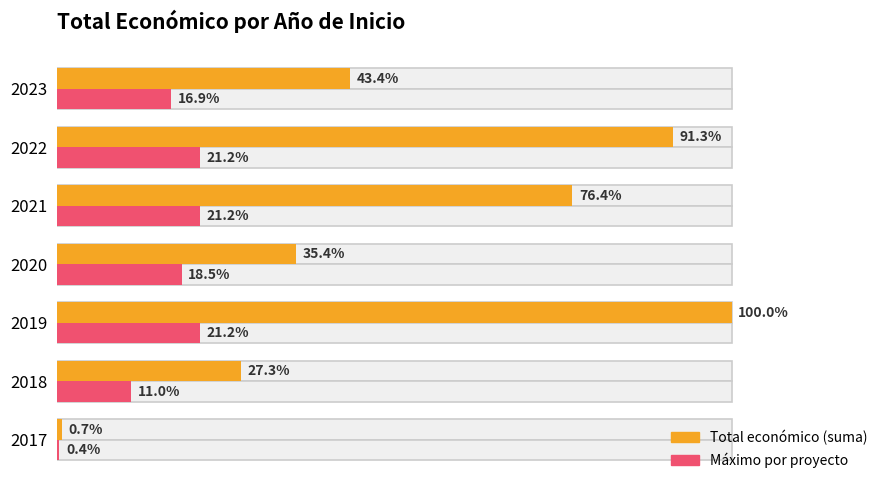

Which series changed the most between 2018 and 2022?

Total económico